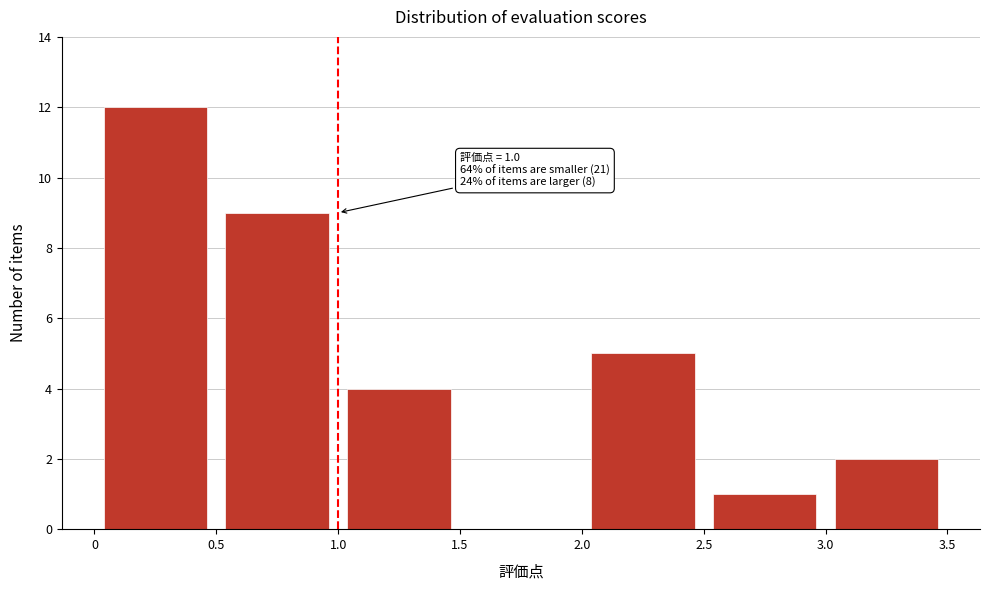

Over which range of the x-axis is the bar tallest?

0 to 0.5